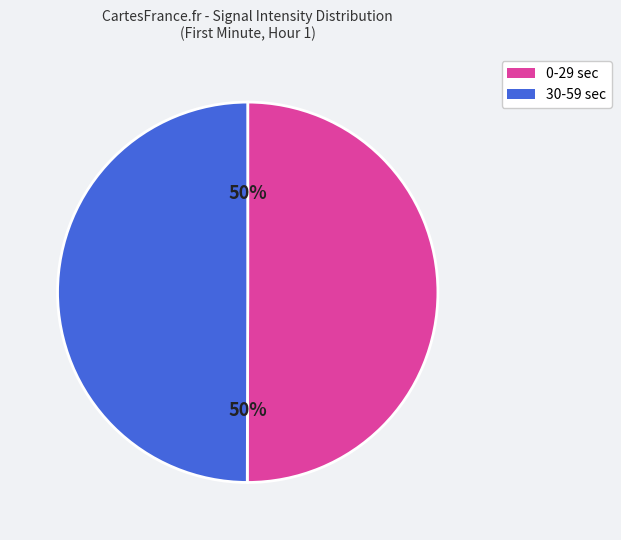

To the nearest percent, what is the average slice percentage?

50%